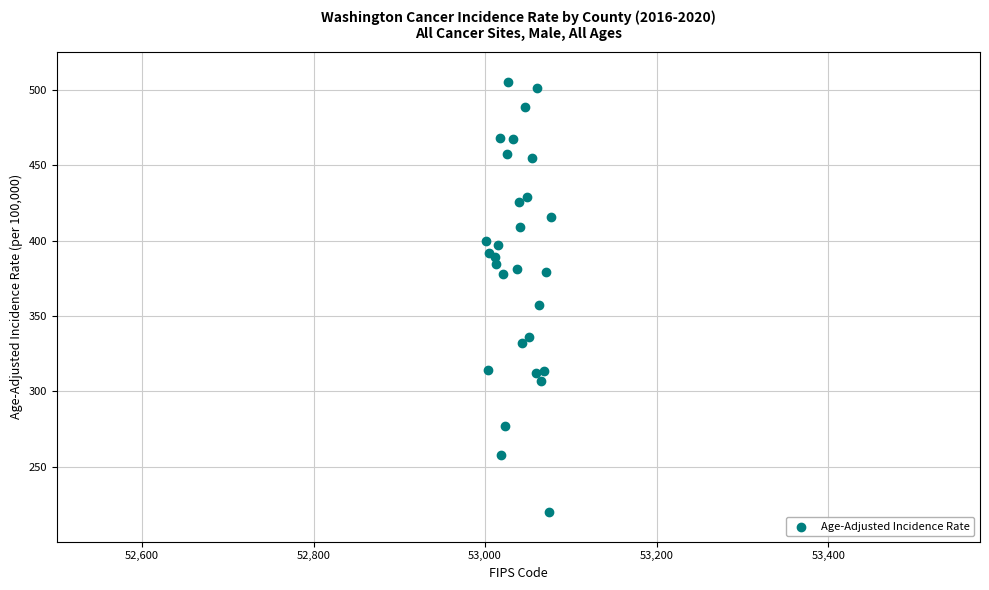

What Y value in the scatter plot is closest to 362?

357.5